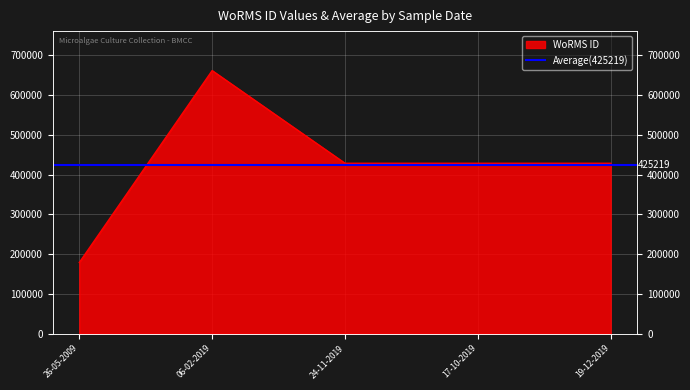

What position from the left is 24-11-2019?

3